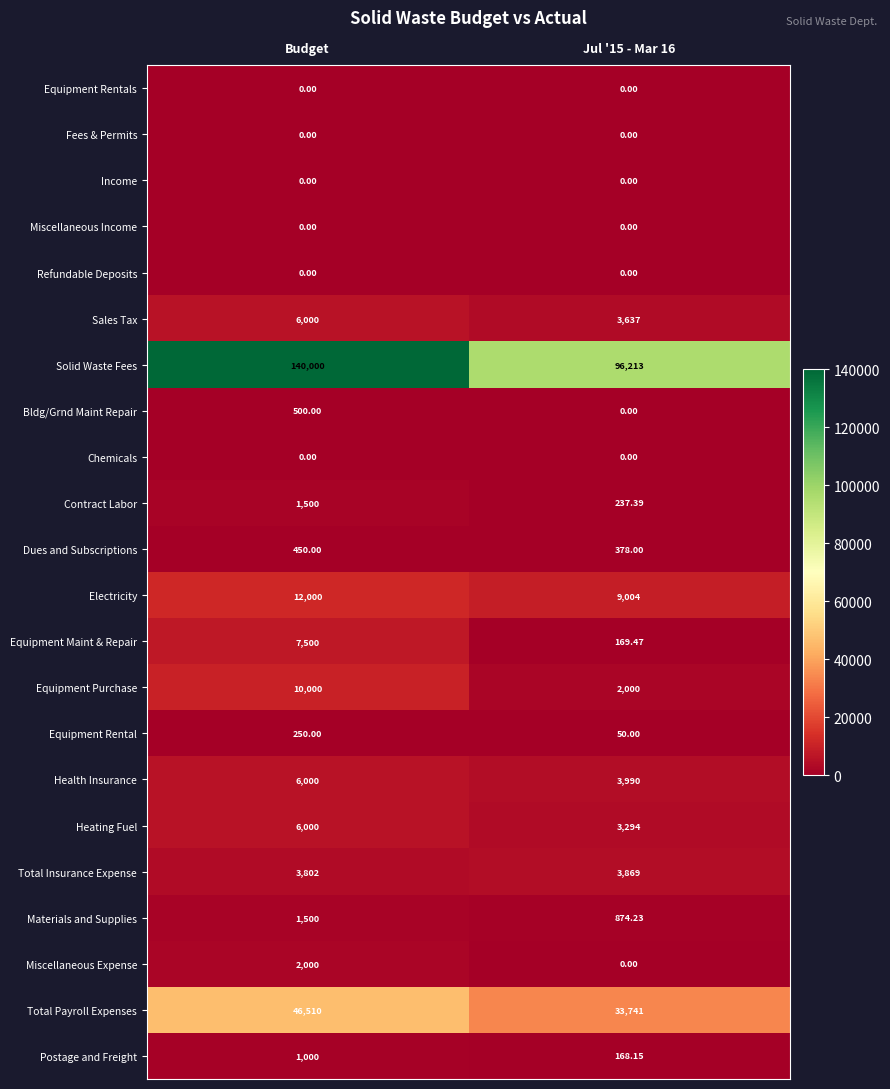

Which label corresponds to the largest value in the chart?

Budget